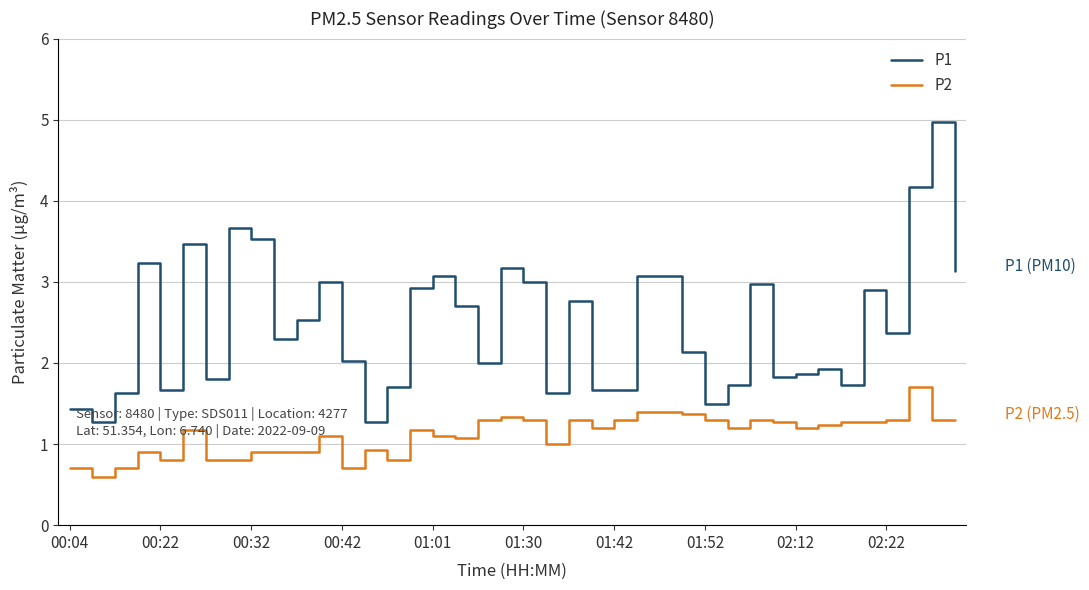

Reading left to right, what are all the values shown in this chart?

P1: 1.4	1.3	1.6	3.2	1.7	3.5	1.8	3.7	3.5	2.3	2.5	3.0	2.0	1.3	1.7	2.9	3.1	2.7	2.0	3.2	3.0	1.6	2.8	1.7	1.7	3.1	3.1	2.1	1.5	1.7	3.0	1.8	1.9	1.9	1.7	2.9	2.4	4.2	5.0	3.1
P2: 0.7	0.6	0.7	0.9	0.8	1.2	0.8	0.8	0.9	0.9	0.9	1.1	0.7	0.9	0.8	1.2	1.1	1.1	1.3	1.3	1.3	1.0	1.3	1.2	1.3	1.4	1.4	1.4	1.3	1.2	1.3	1.3	1.2	1.2	1.3	1.3	1.3	1.7	1.3	1.3